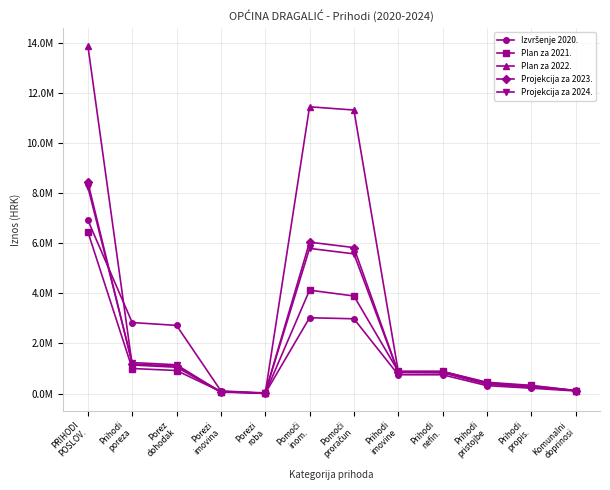

Does the chart have visible grid lines?

Yes